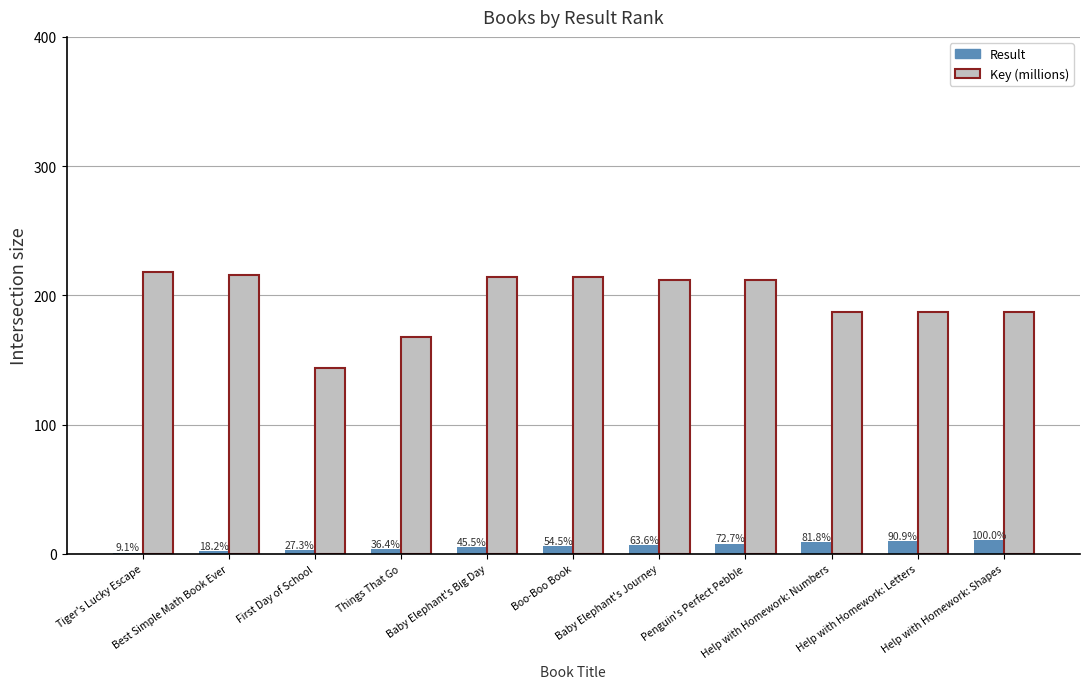

What is the minimum value shown in the chart?

1